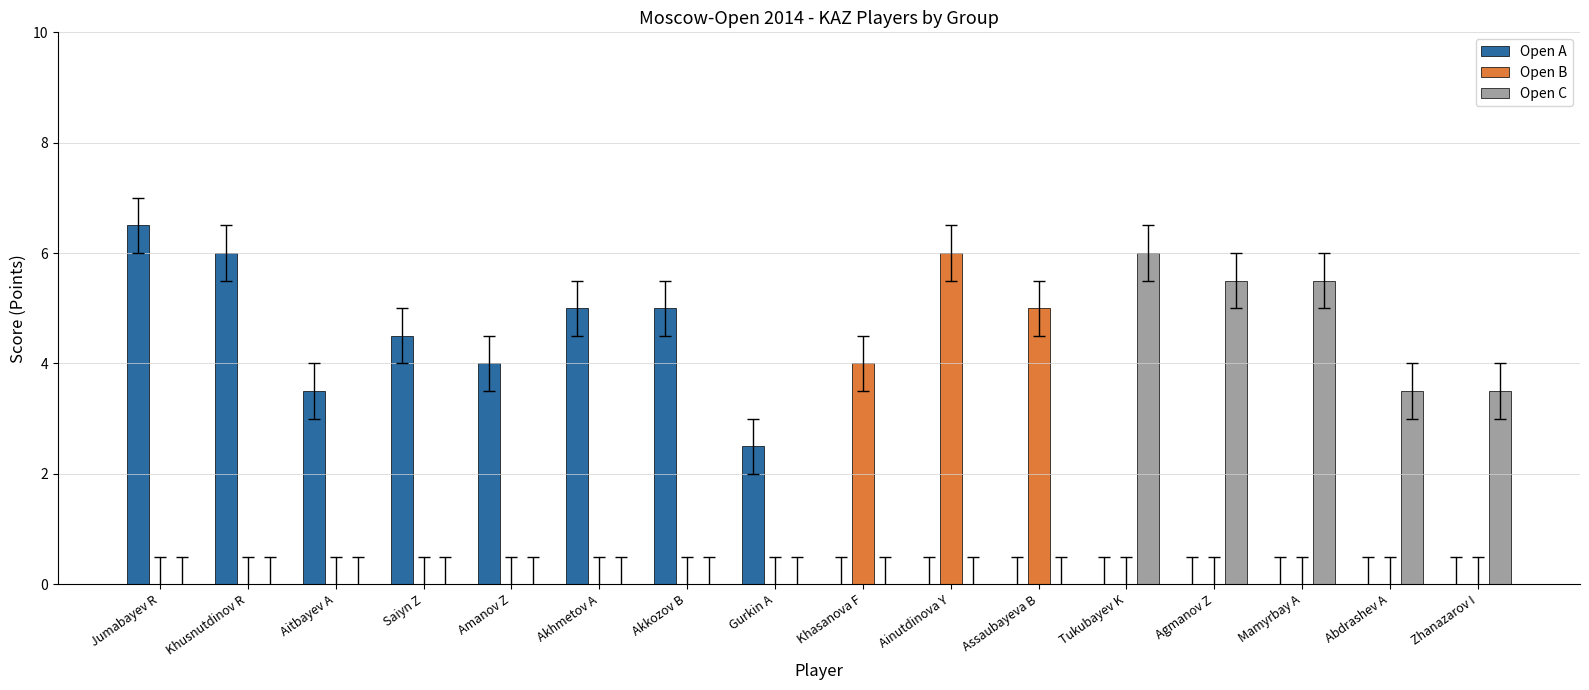

At which label does Open A first exceed 2?

Jumabayev R